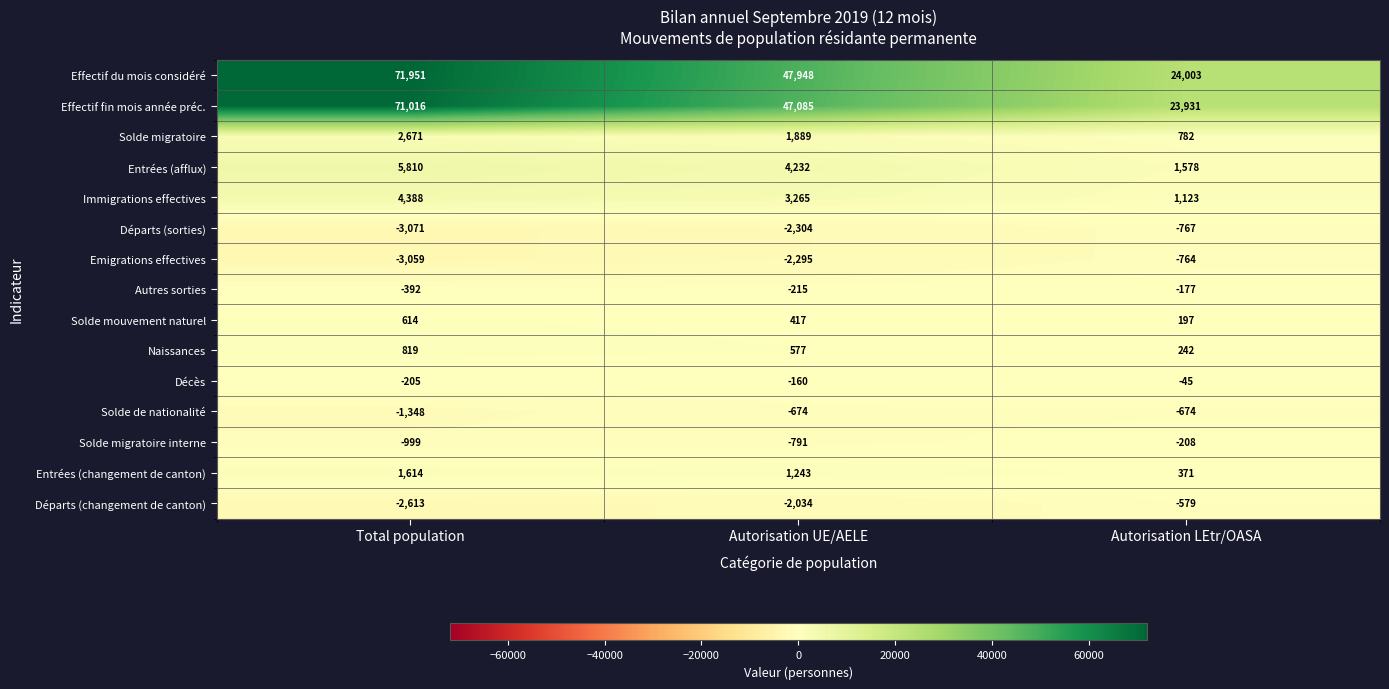

The Départs (sorties) series shows -3303 at Autorisation UE/AELE. True or false?

False